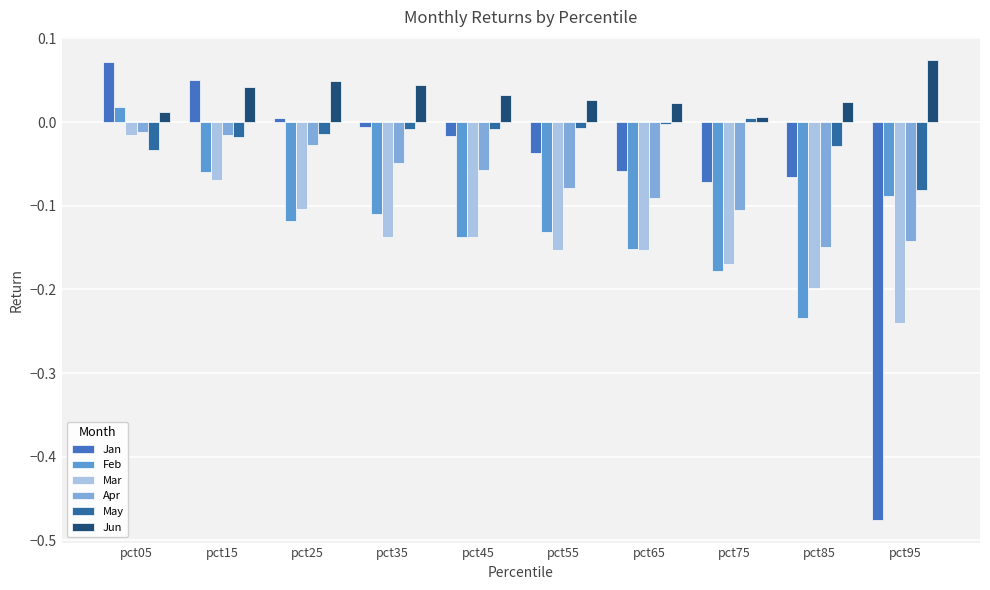

Where does the Jan series first go above 0?

pct05